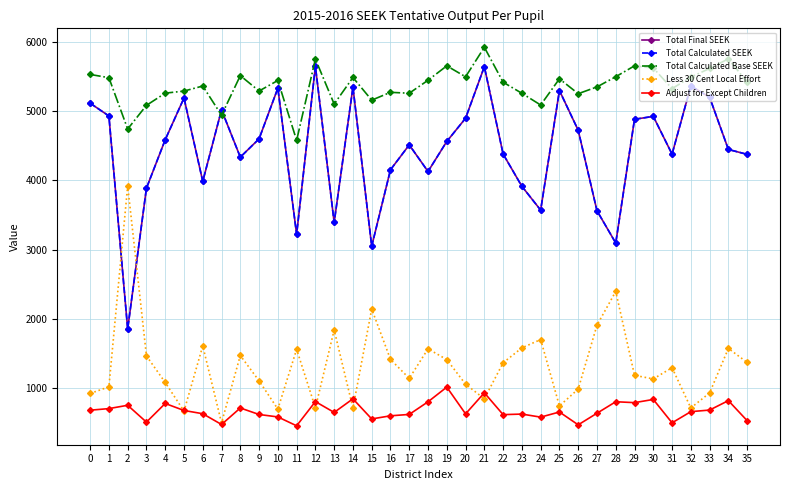

True or false: Total Calculated Base SEEK has more than 1 interior local peaks.

True